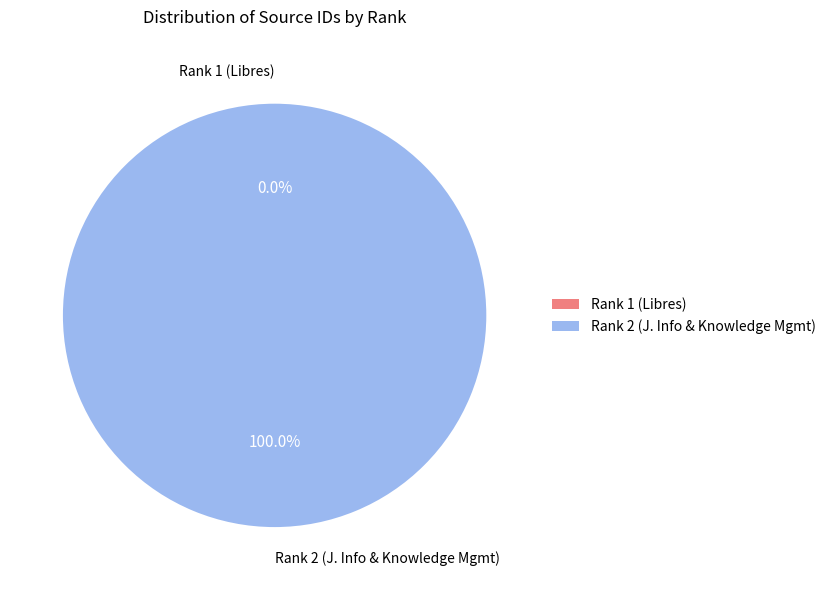

Is there a majority slice in this chart?

Yes